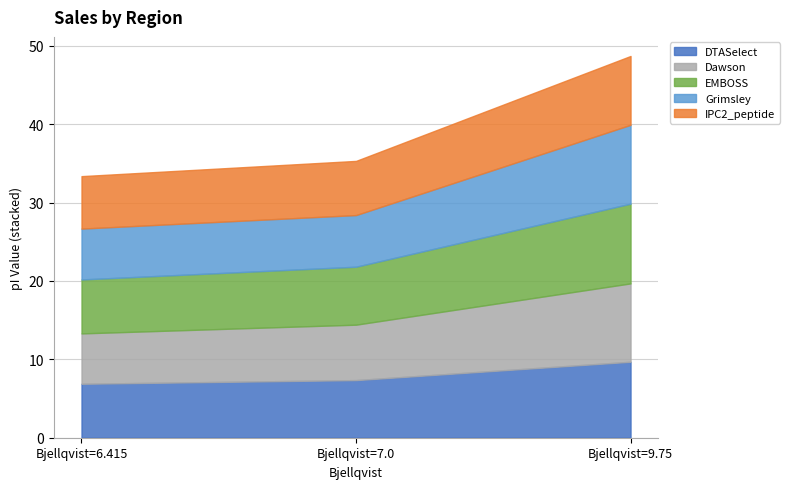

Which category has the highest value in the DTASelect series?

Bjellqvist=9.75